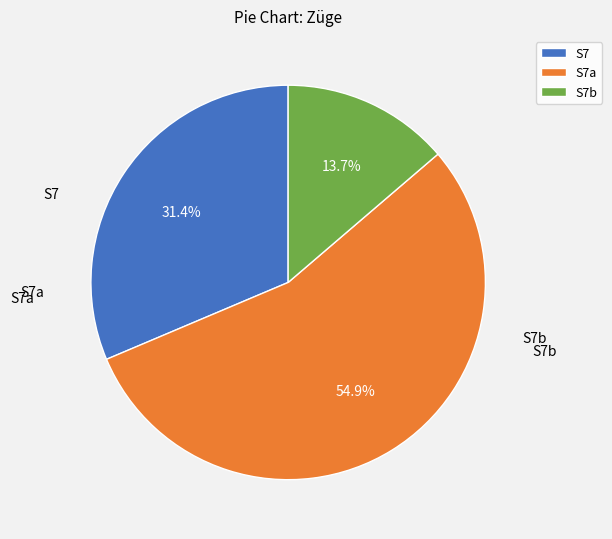

True or false: S7 accounts for 31% of the total.

True